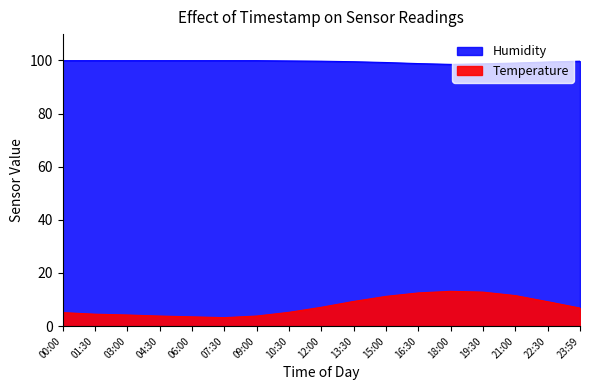

In Humidity, how many points are lower than both neighbors (excluding endpoints)?

1